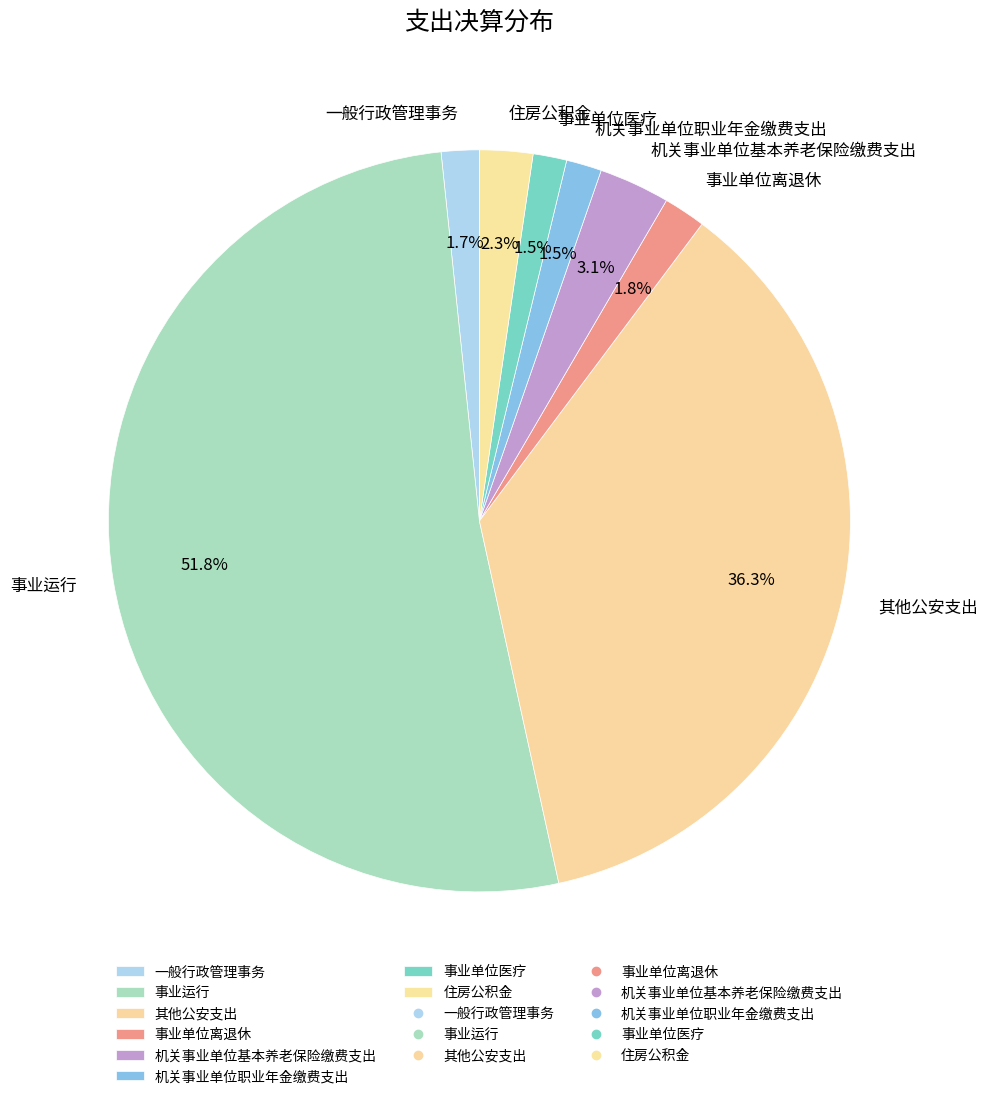

Does any single category account for the majority?

Yes